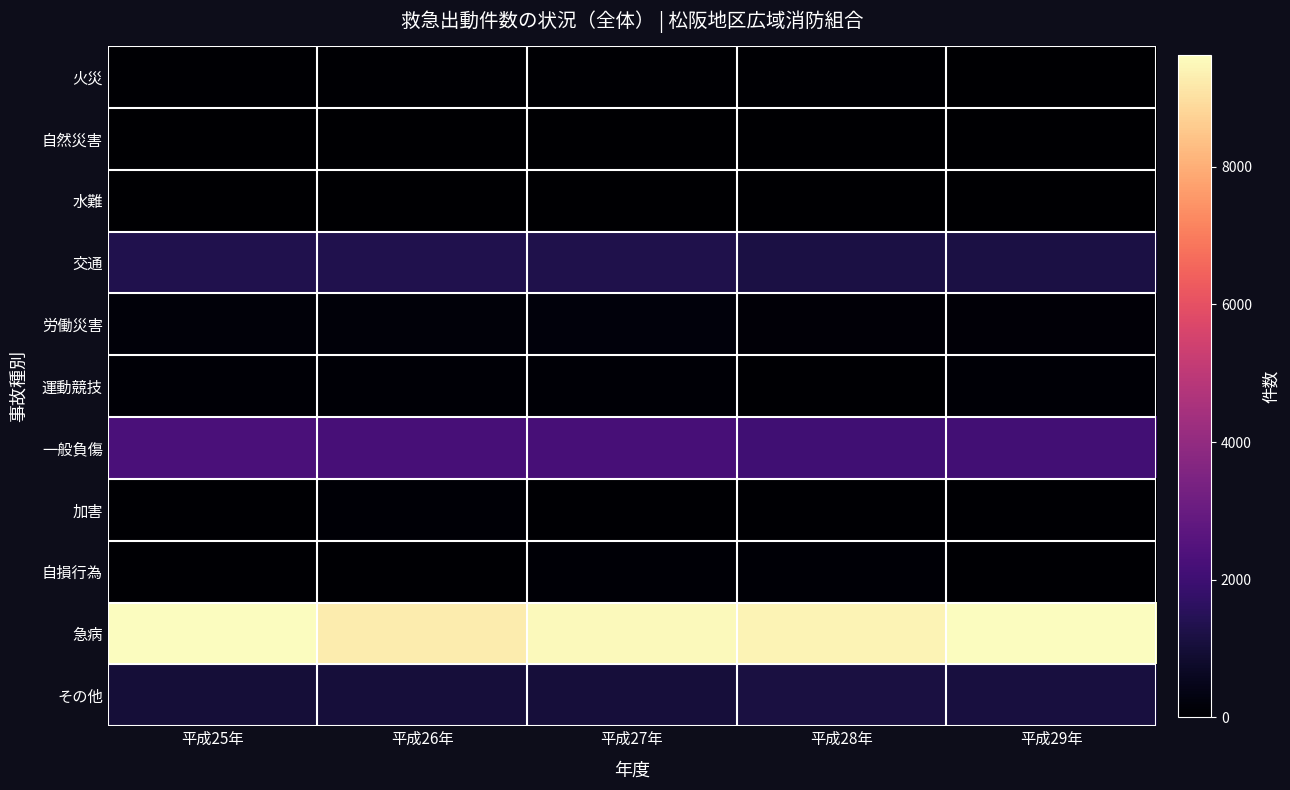

Which series has the largest range (max minus min)?

急病